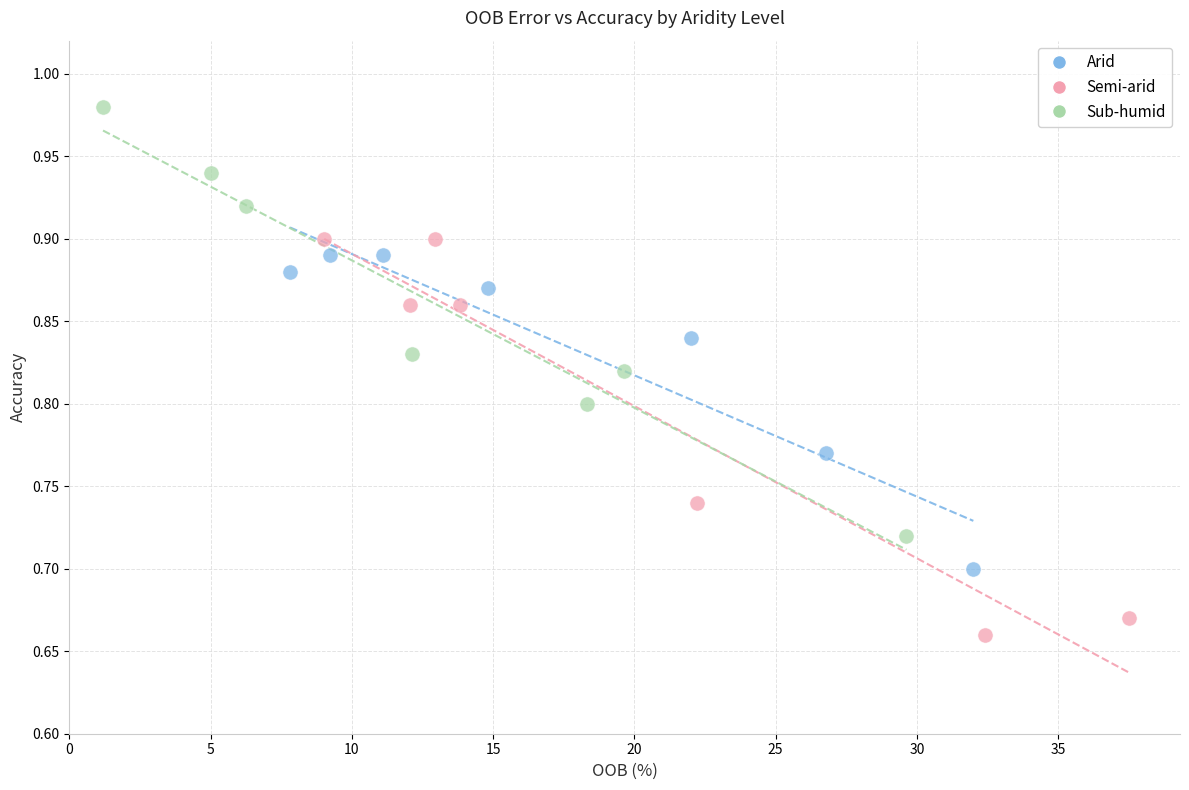

Which series has the widest spread of Y values?

Sub-humid